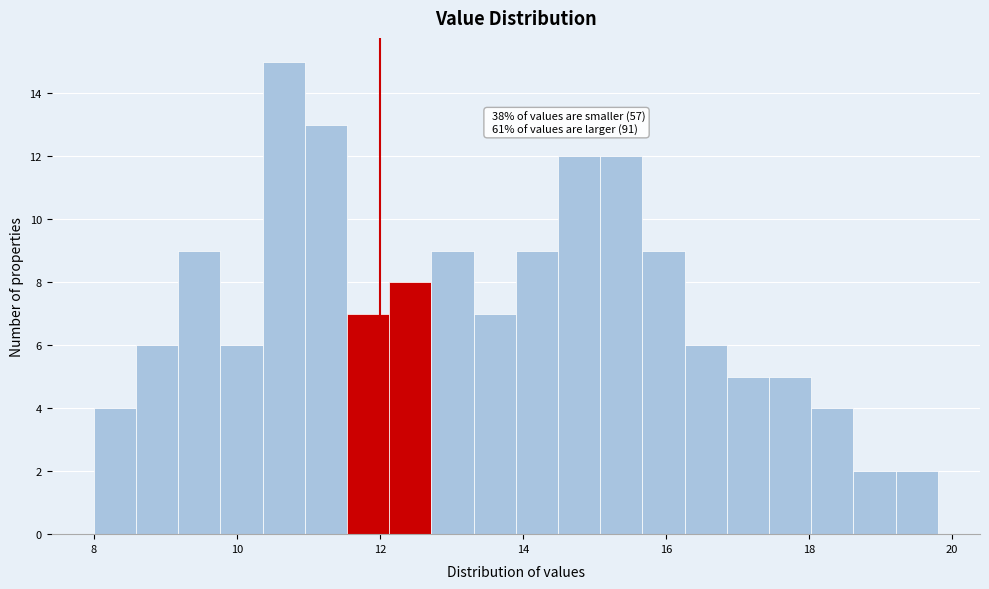

Around what value on the x-axis is the tallest bar? Give the approximate position of its centre, as read against the axis.

10.6